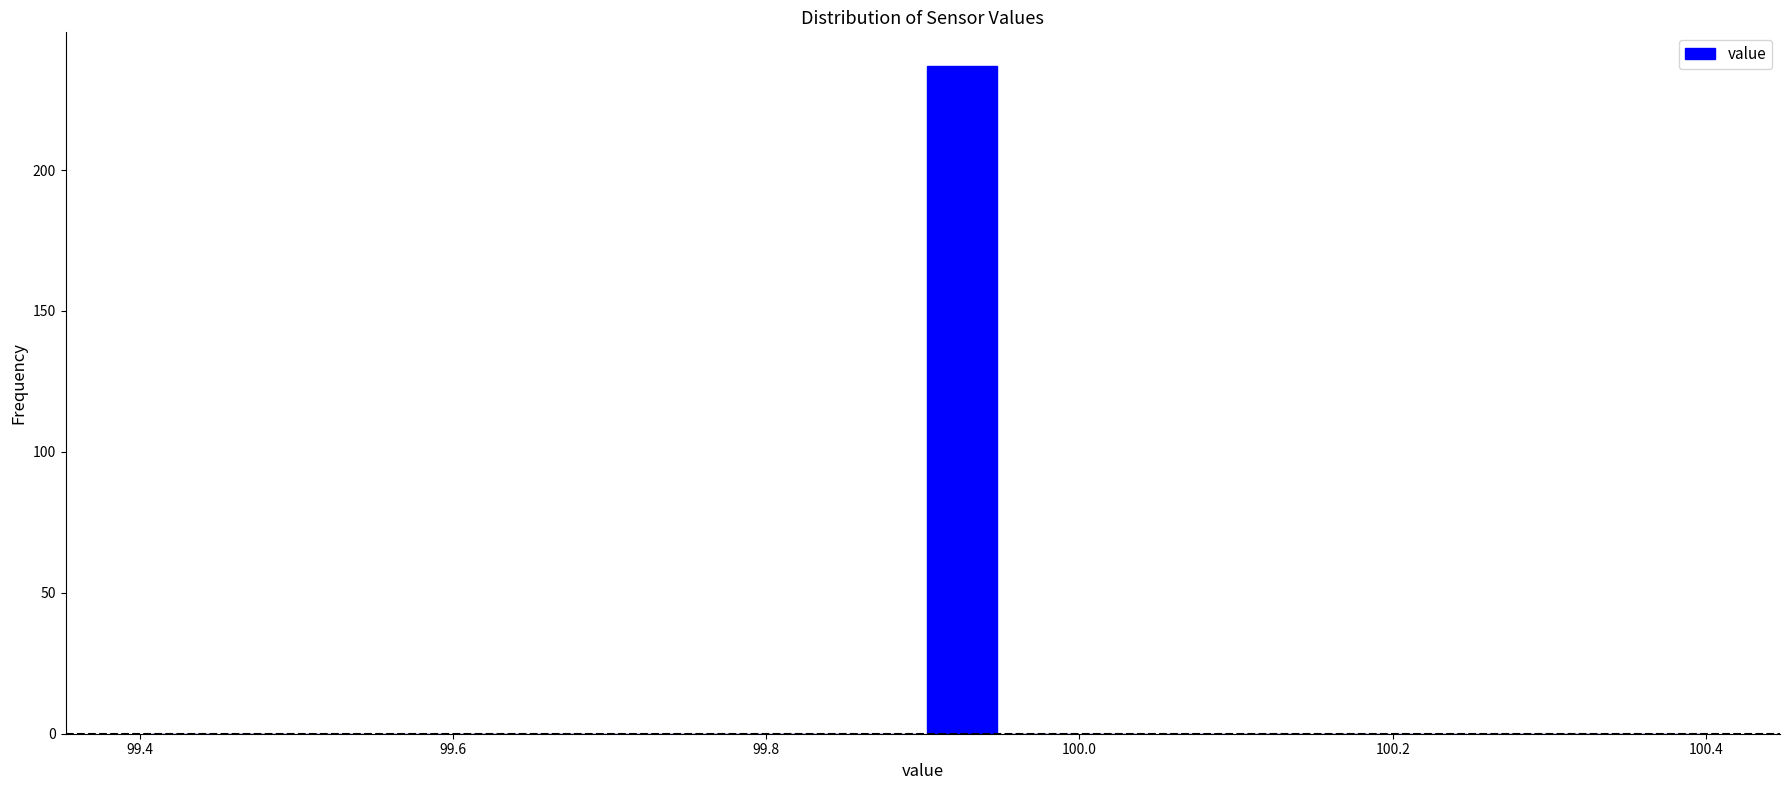

Around what value on the x-axis is the tallest bar? Give the approximate position of its centre, as read against the axis.

99.92